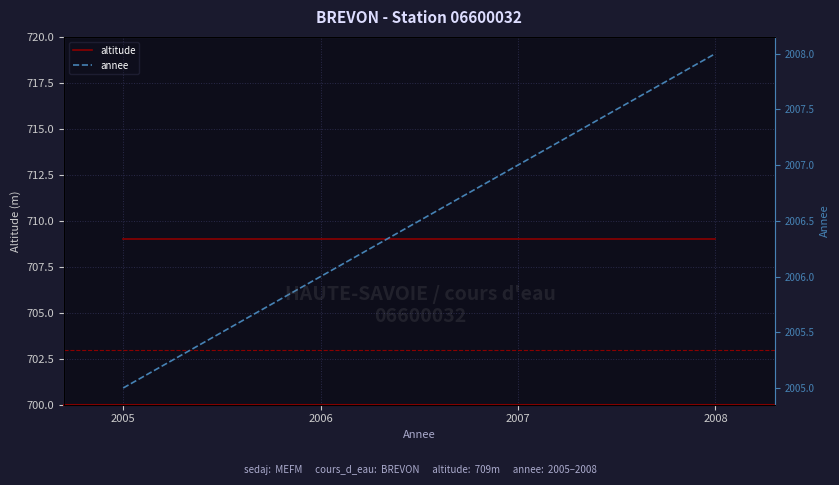

True or false: annee and altitude cross at least once.

False